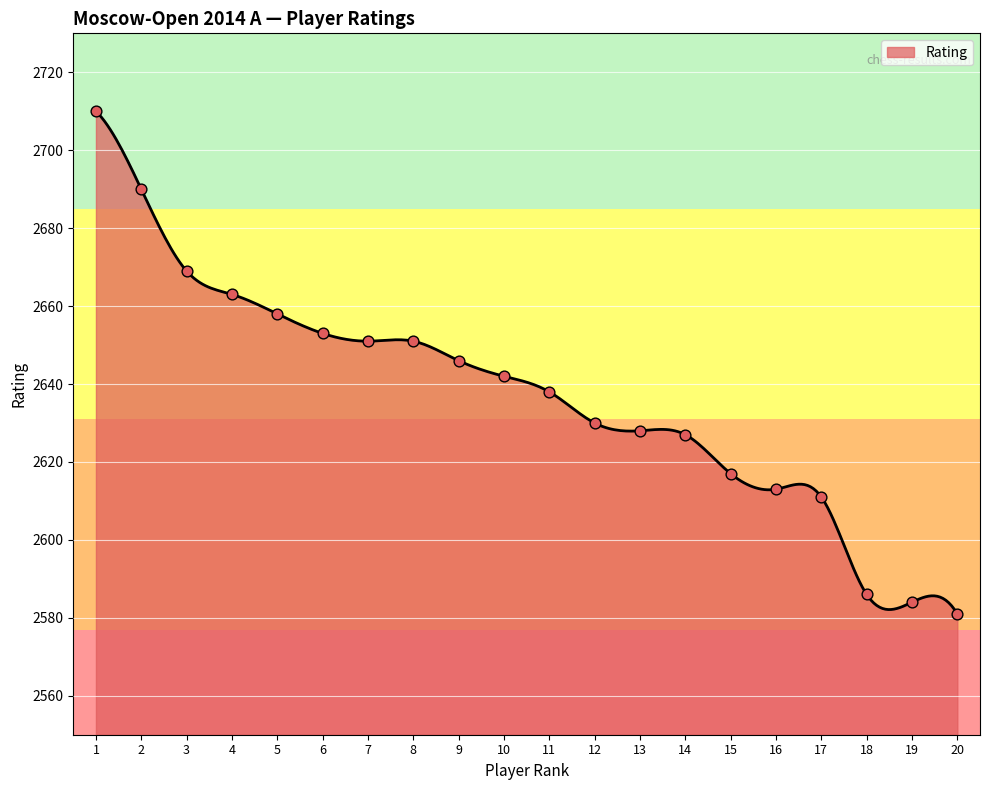

Between 2 and 11, which is larger?

2